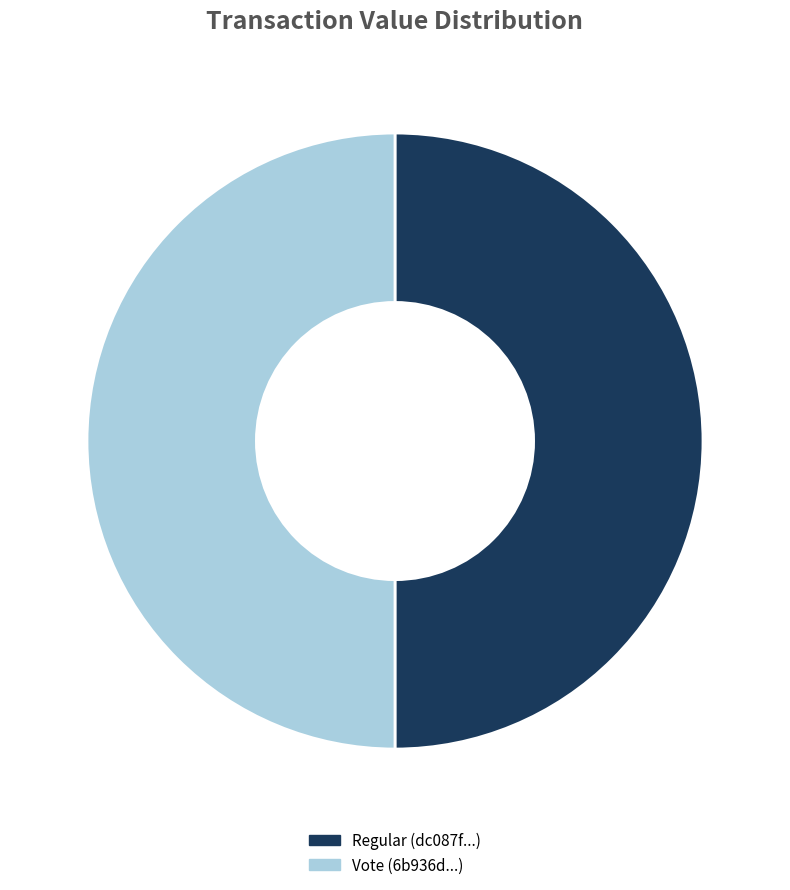

Is it true that Regular is 14% of the pie?

False